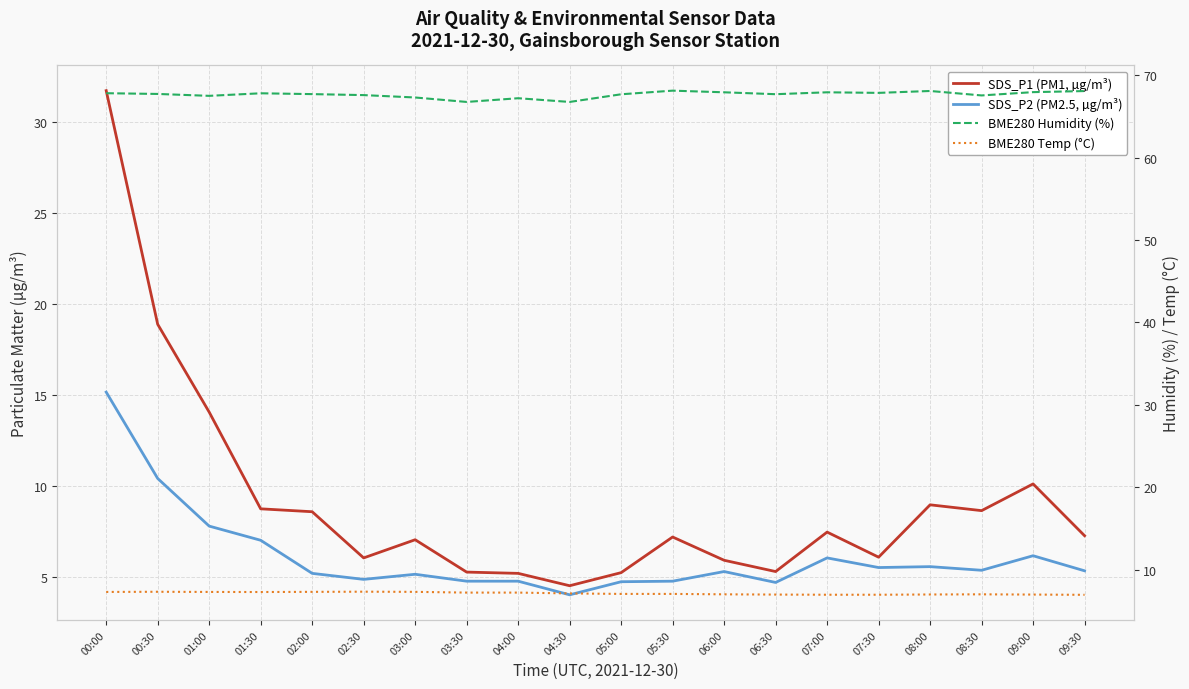

True or false: SDS_P1 (PM1, µg/m³) has a value of 1.5 at 06:30.

False